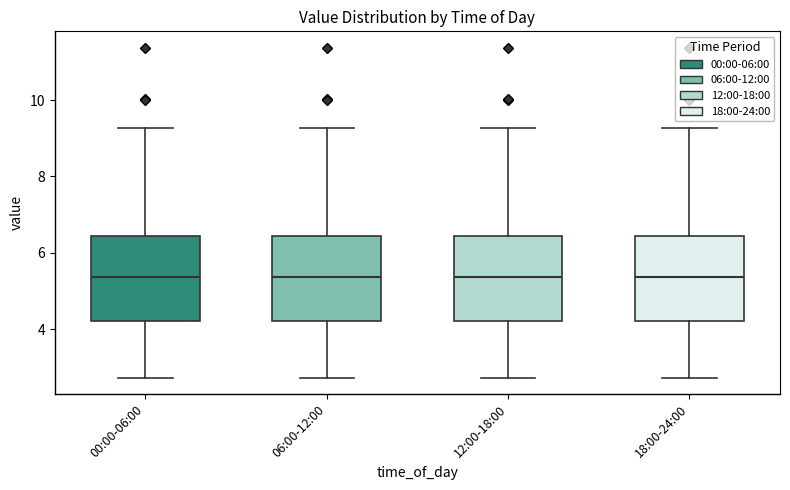

Where is the lower edge of the box for 06:00-12:00 on the y-axis? The values are not printed on the chart, so give them approximately, as read against the axis.

4.2